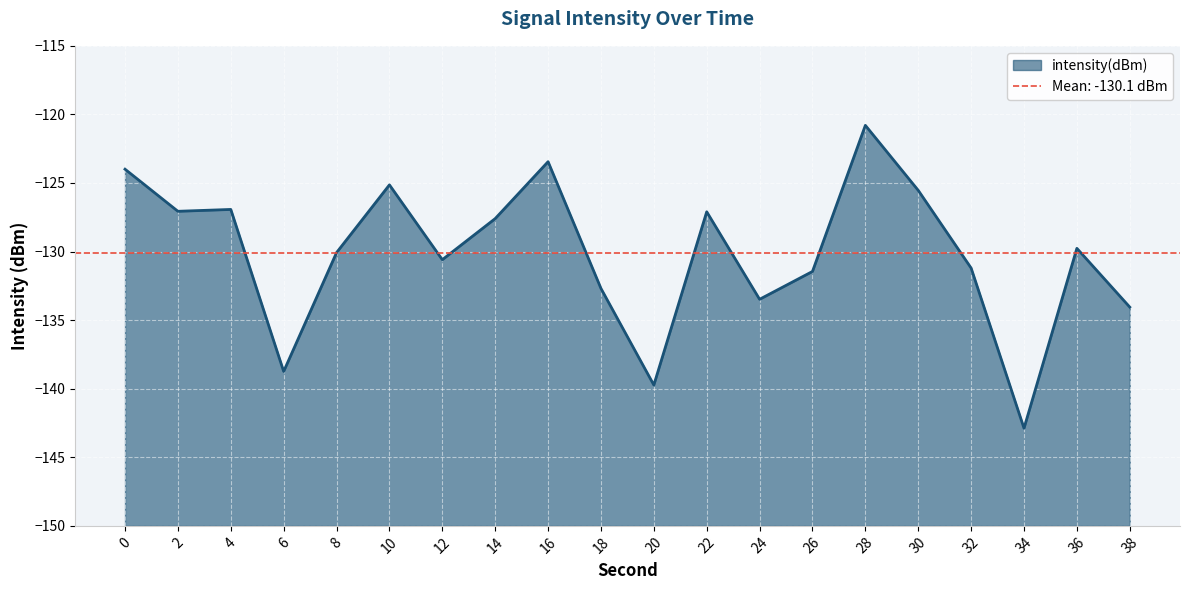

How many categories are shown in the chart?

20